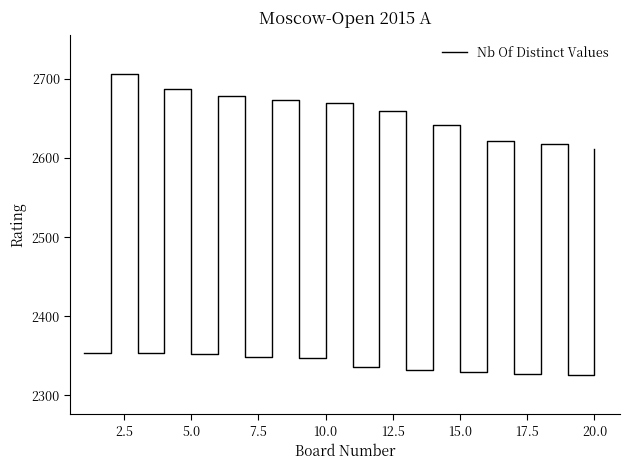

Count the number of data series in this chart.

1